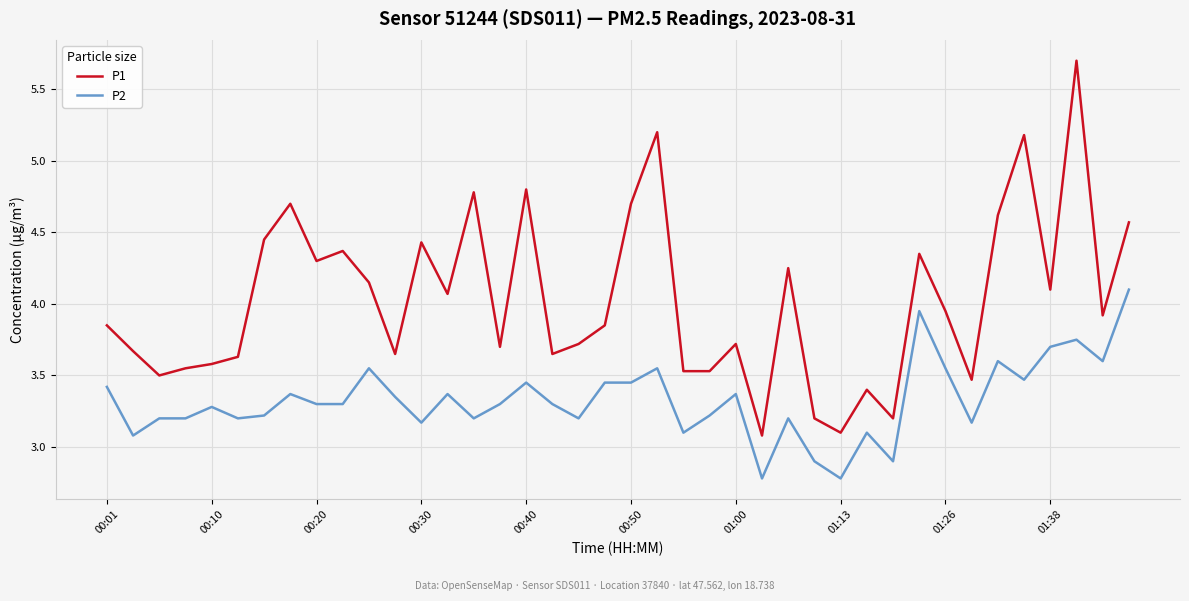

List the series in order of their overall mean, highest first.

P1, P2